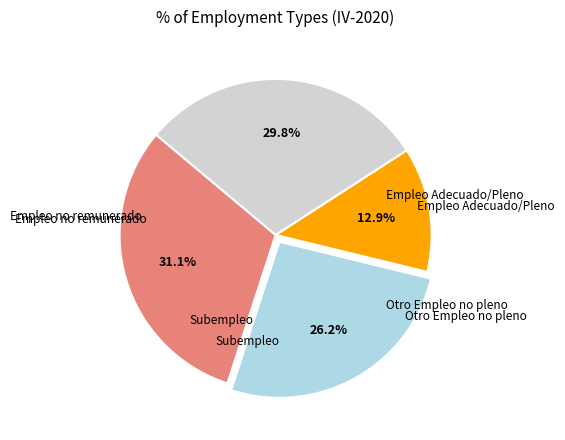

Is there a majority slice in this chart?

No